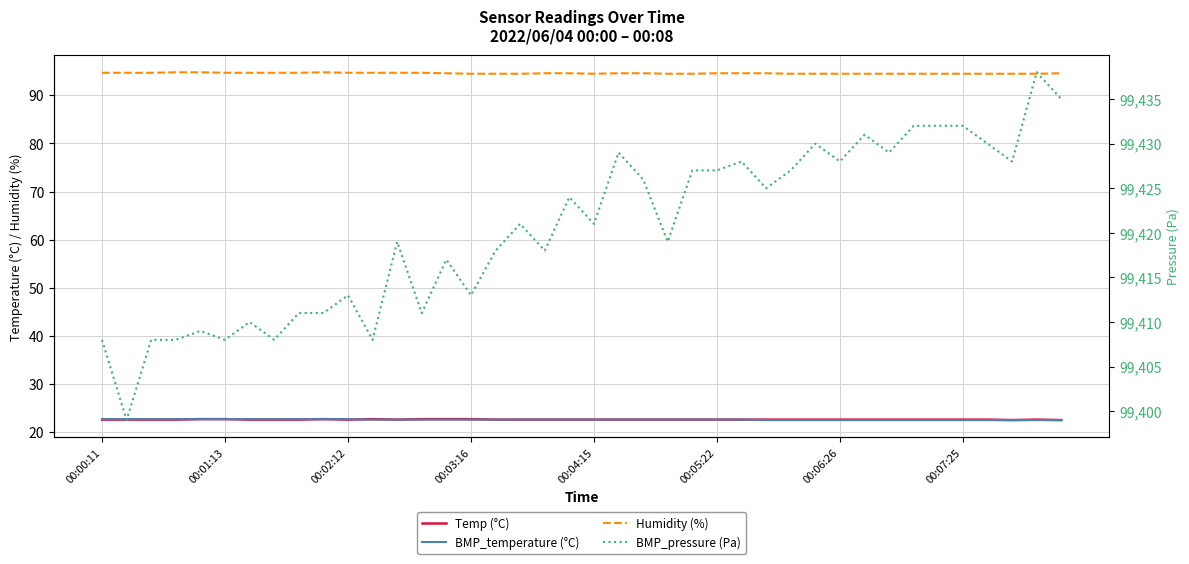

What is the difference between the second highest and minimum values in the Humidity (%) series?

0.3